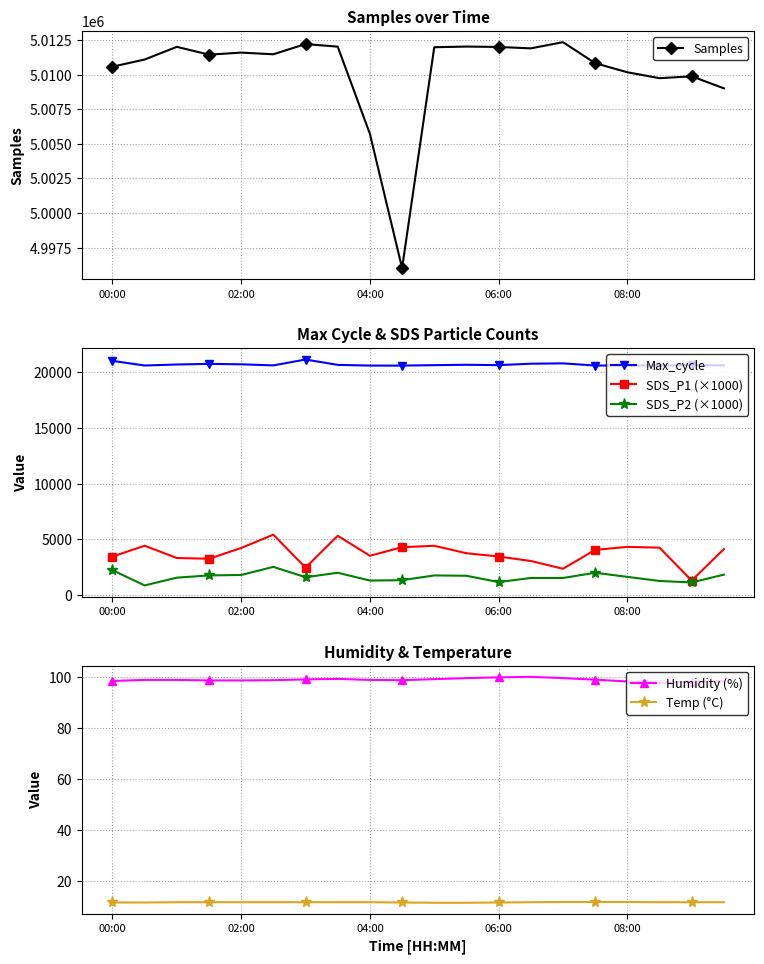

What is the highest value of the SDS_P2 (×1000) series?

2500.0